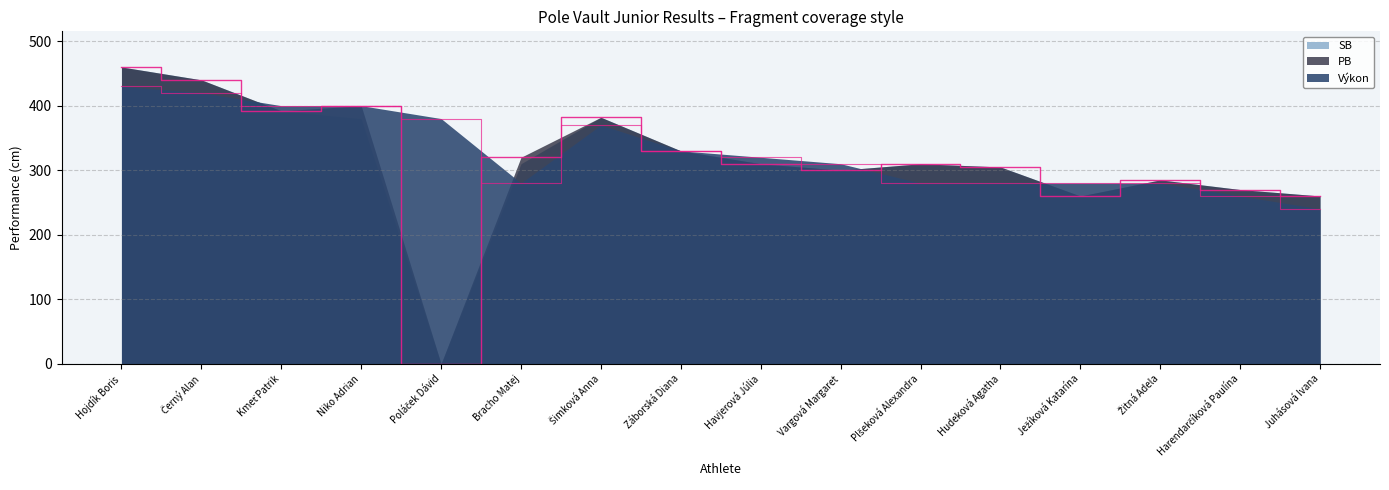

True or false: PB has a value of 285 at Žitná Adela.

True